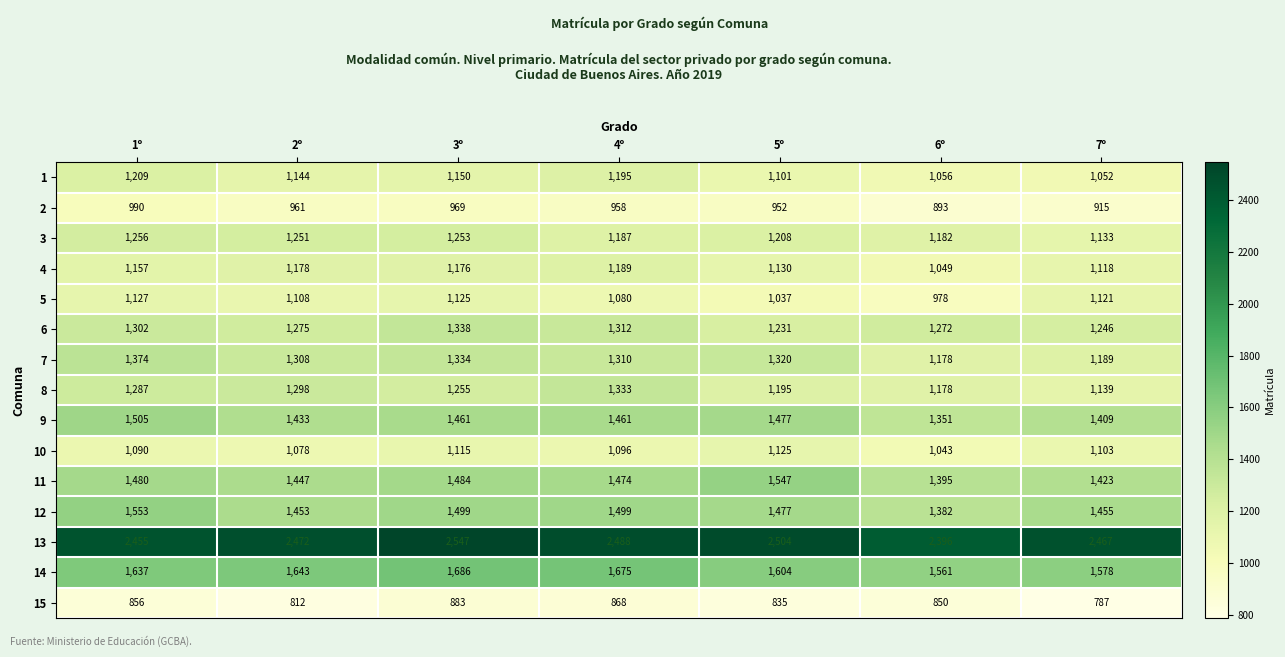

What is the smallest value displayed?

787